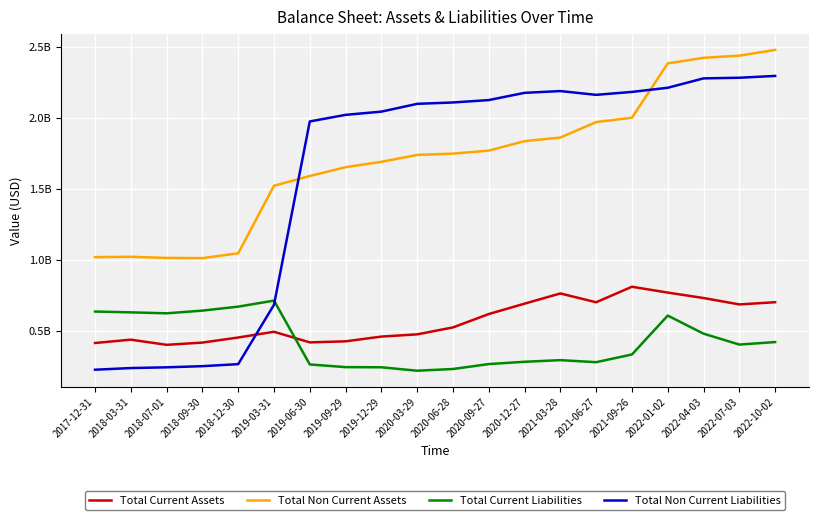

What is the difference between the maximum and minimum values in the Total Current Assets series?

409200000